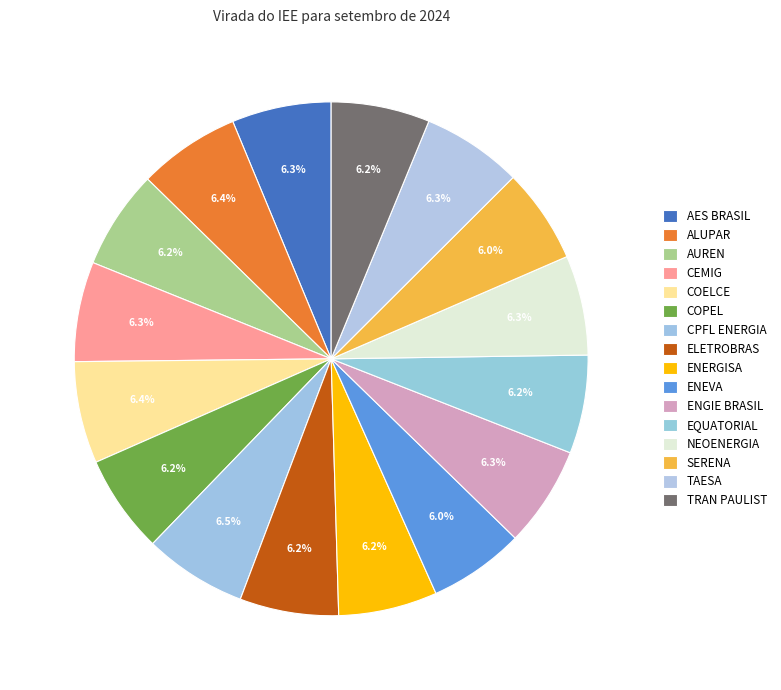

What is the smallest slice in the pie chart?

SERENA